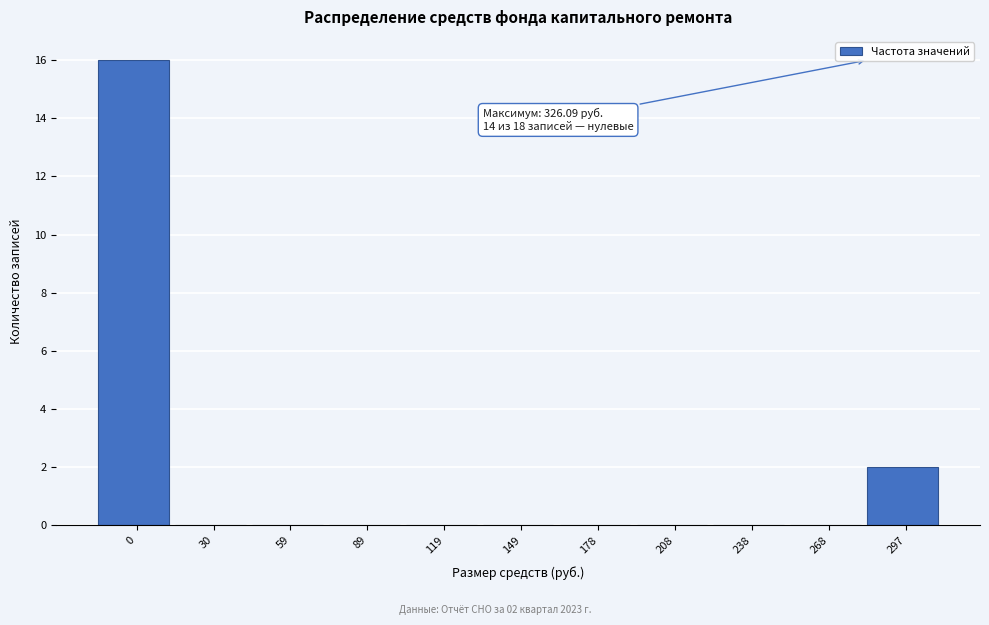

Reading left to right, what are all the values shown in this chart?

0=16	30=0	59=0	89=0	119=0	149=0	178=0	208=0	238=0	268=0	297=2